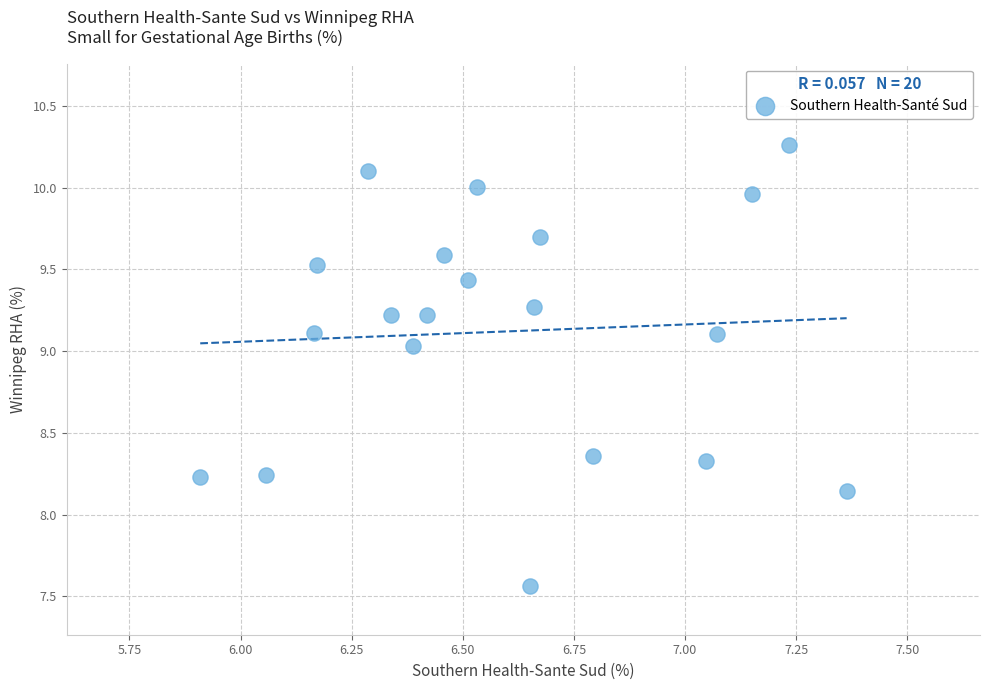

What is the range of X values (max minus min)?

1.5